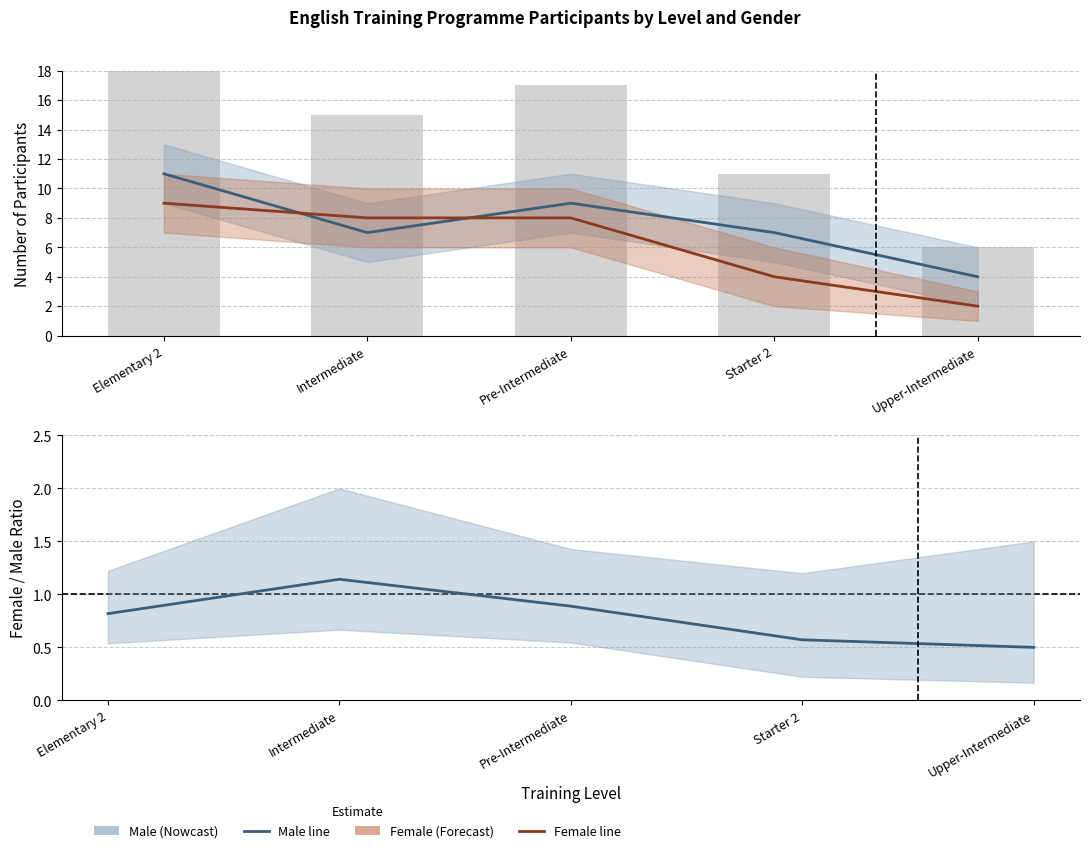

Does the chart contain any negative values?

No